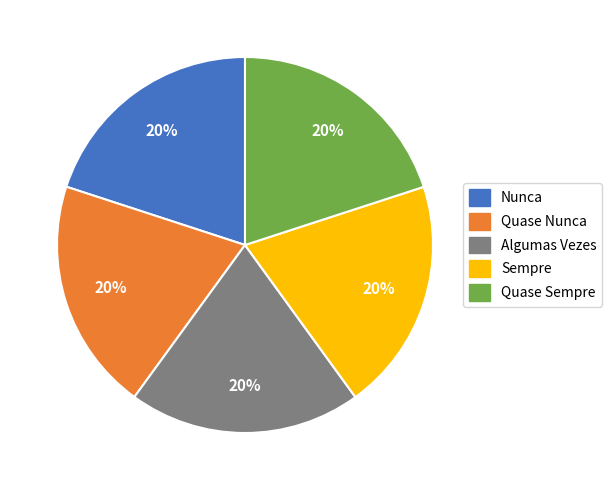

How many slices are in this pie chart?

5